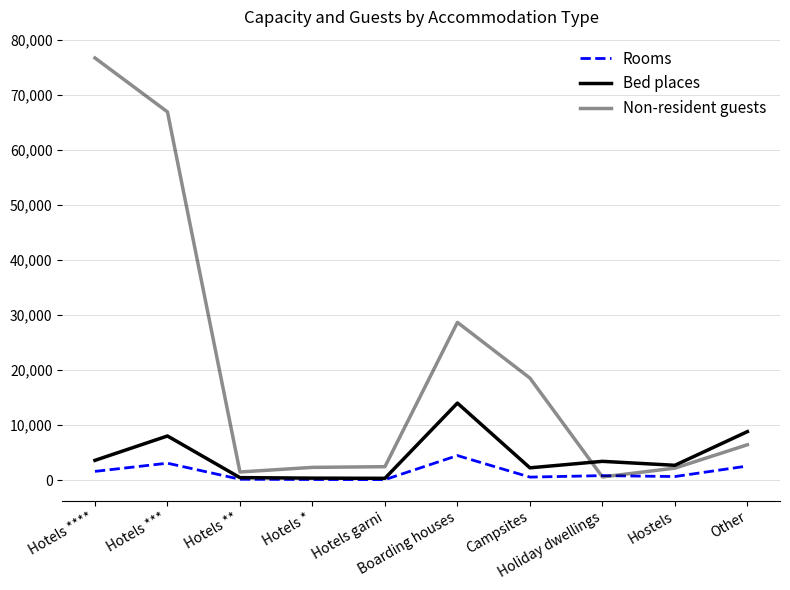

How many lines are shown in the chart?

3